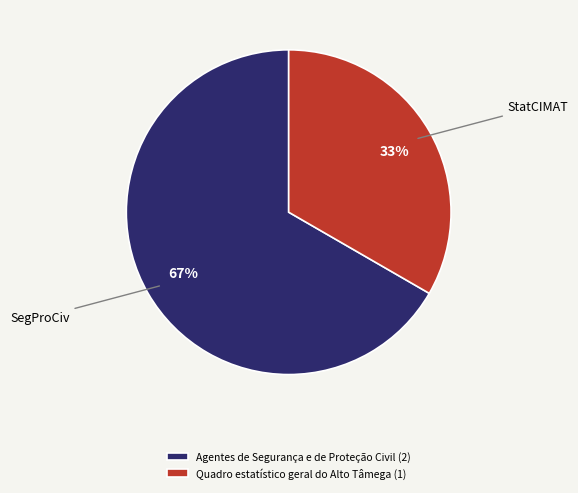

Approximately how many times larger is the value at Quadro estatístico geral do Alto Tâmega compared to Agentes de Segurança e de Proteção Civil?

0.5